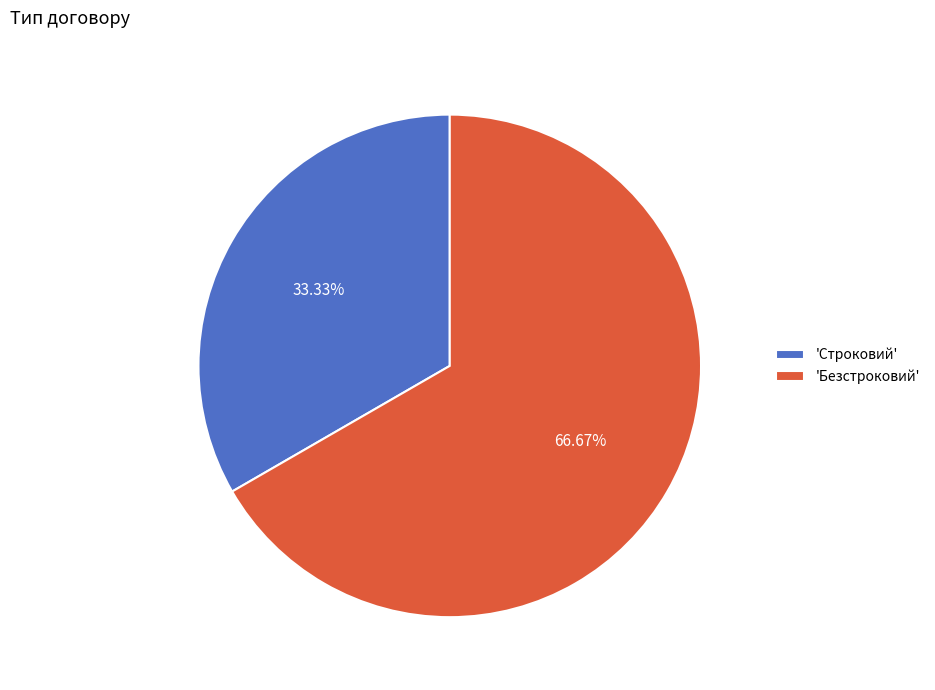

Approximately how many times larger is the value at 'Строковий' compared to 'Безстроковий'?

0.5